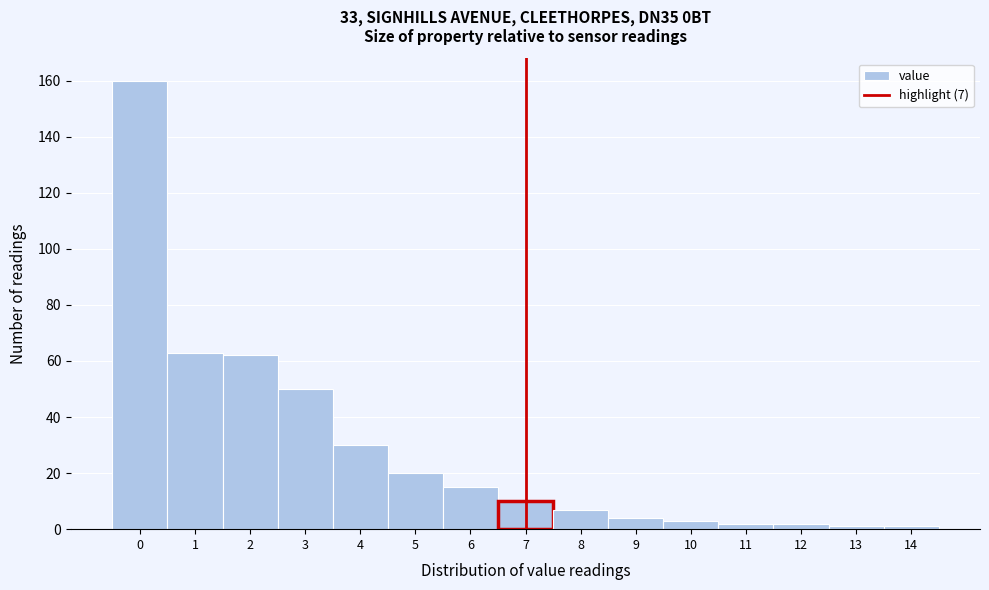

Over which range of the x-axis is the bar tallest?

-0.5 to 0.5